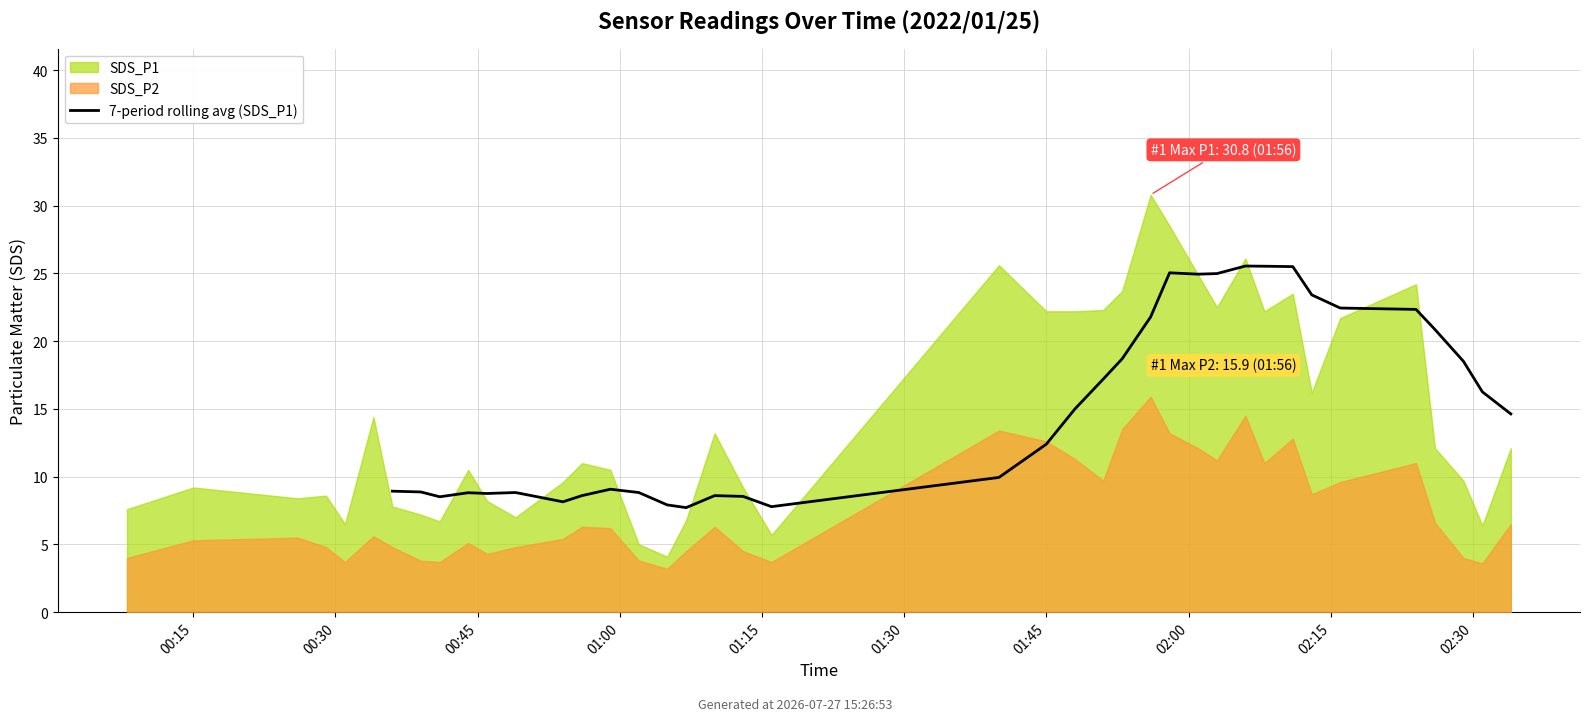

What value does the data have at 01:15?

8.8